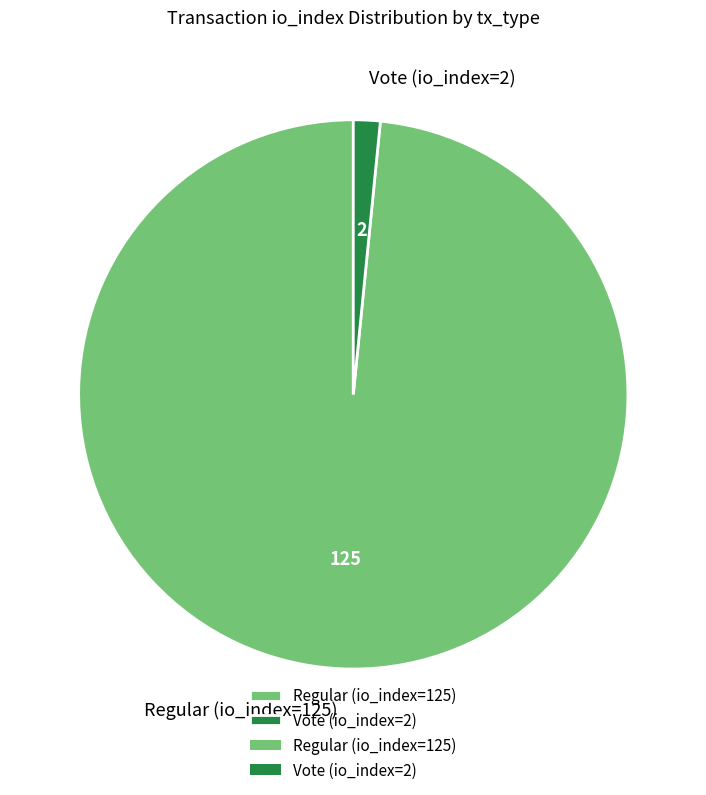

Count the number of slices in the pie.

2